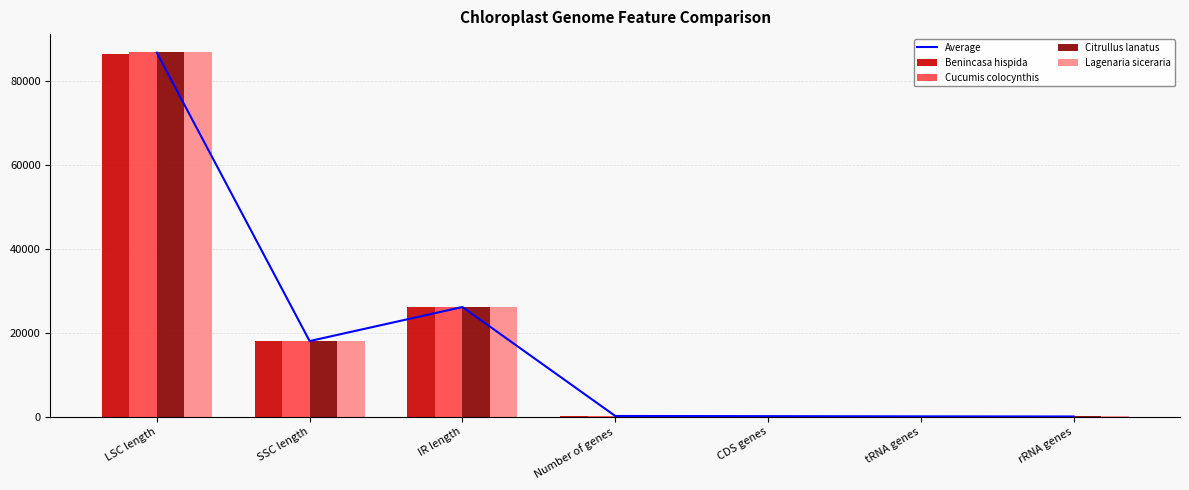

Which series changed the most between LSC length and tRNA genes?

Cucumis colocynthis